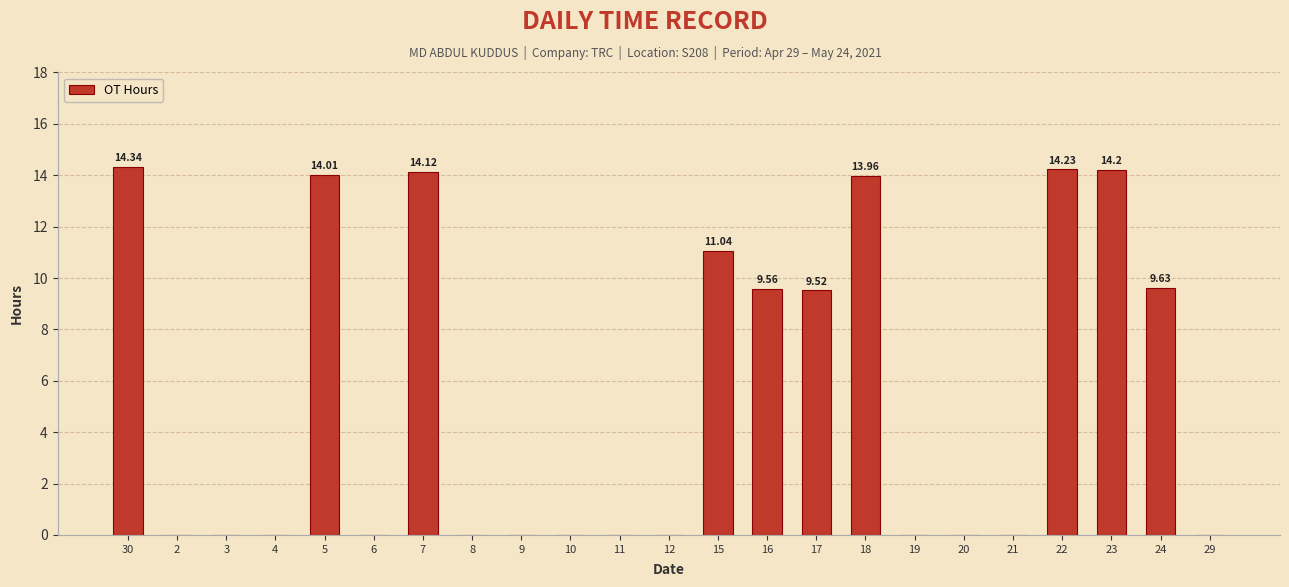

What is the average value?

5.4